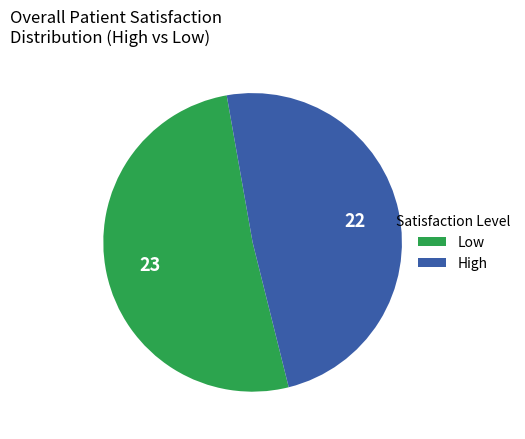

Count the number of slices in the pie.

2